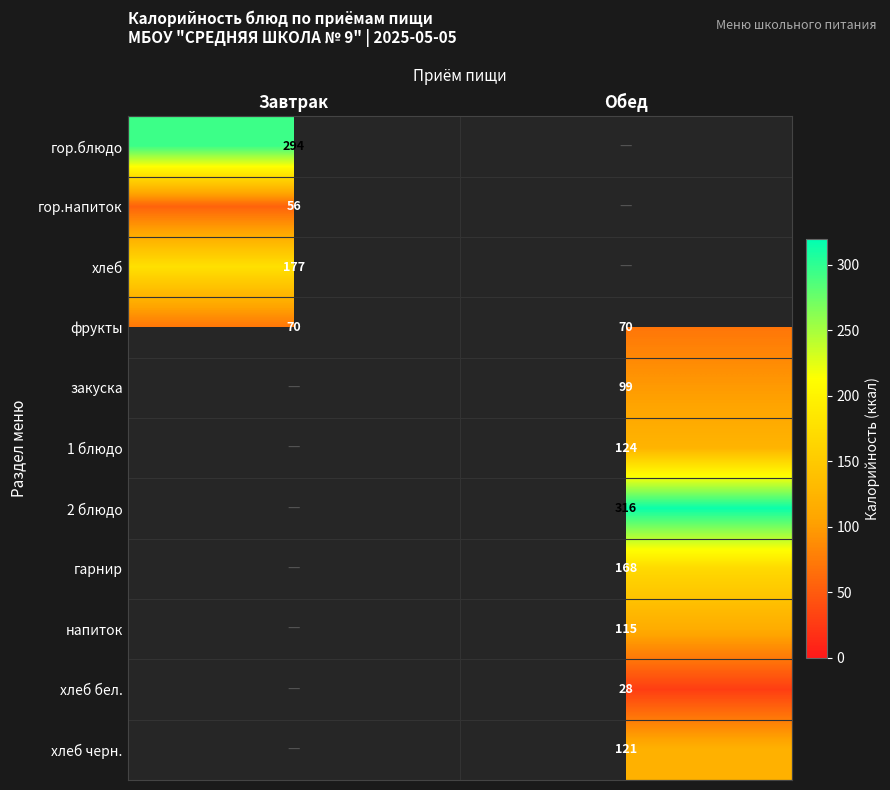

The закуска series shows 53 at Обед. True or false?

False